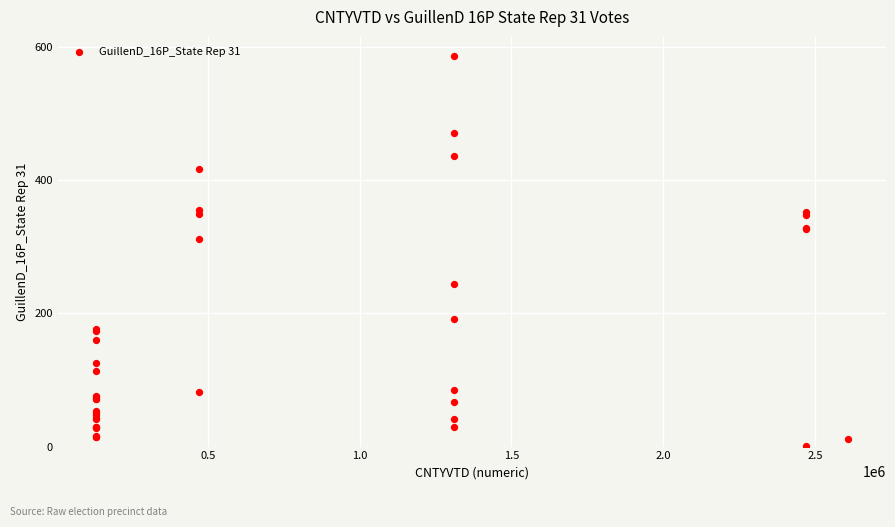

What Y value in the scatter plot is closest to 293?

312